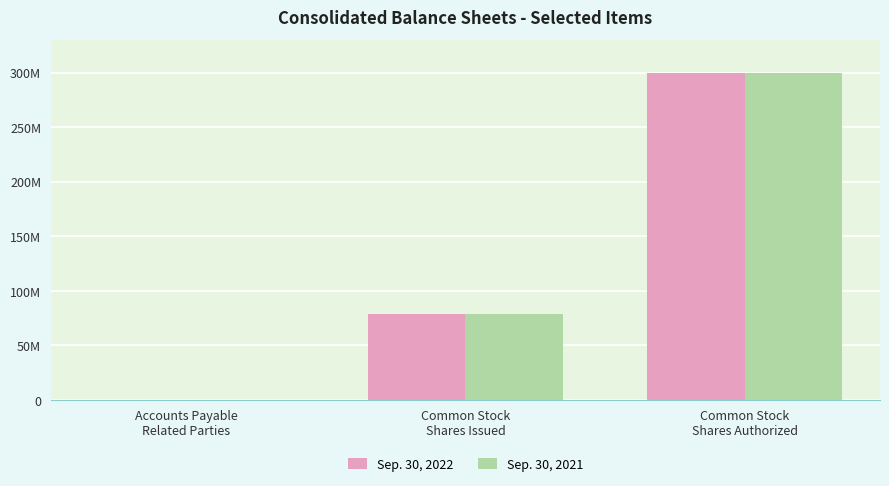

The value of Sep. 30, 2021 at Common Stock
Shares Issued is 78363567. True or false?

True